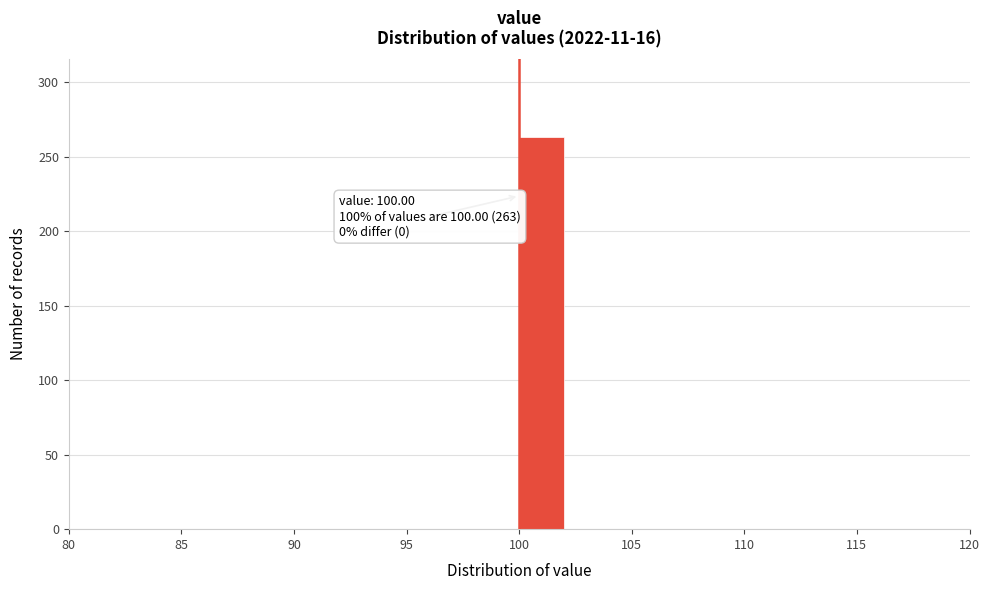

Which range on the x-axis has the tallest bar?

100 to 102